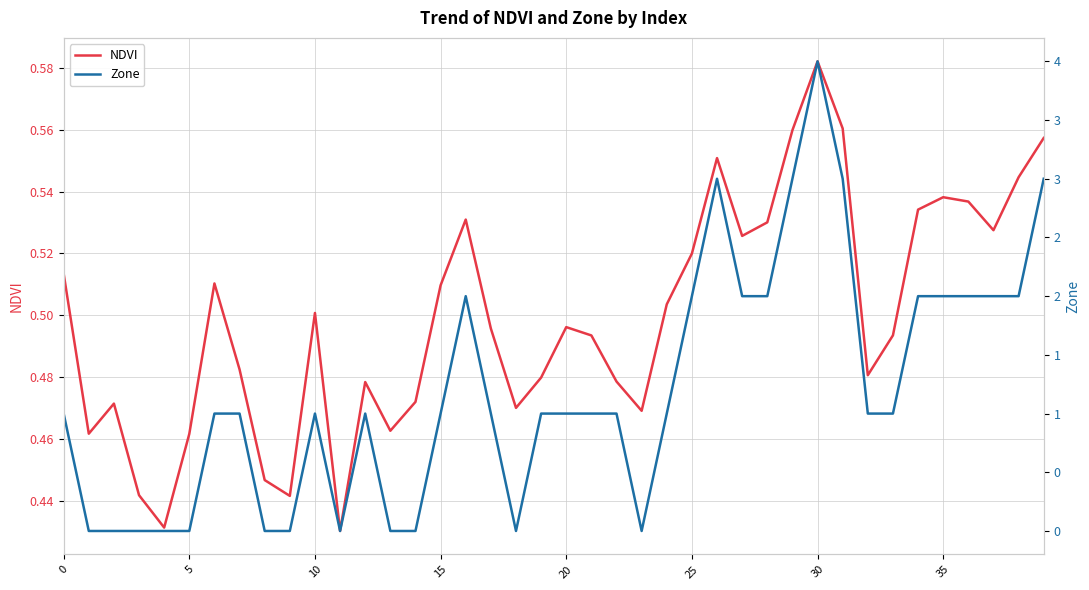

What is the value of the NDVI point at the 28th from the left?

0.5